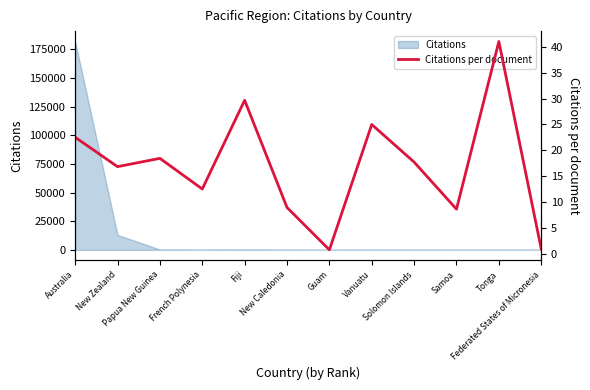

List the labels in order of value, smallest first.

Guam, Federated States of Micronesia, Samoa, New Caledonia, French Polynesia, New Zealand, Solomon Islands, Papua New Guinea, Australia, Vanuatu, Fiji, Tonga